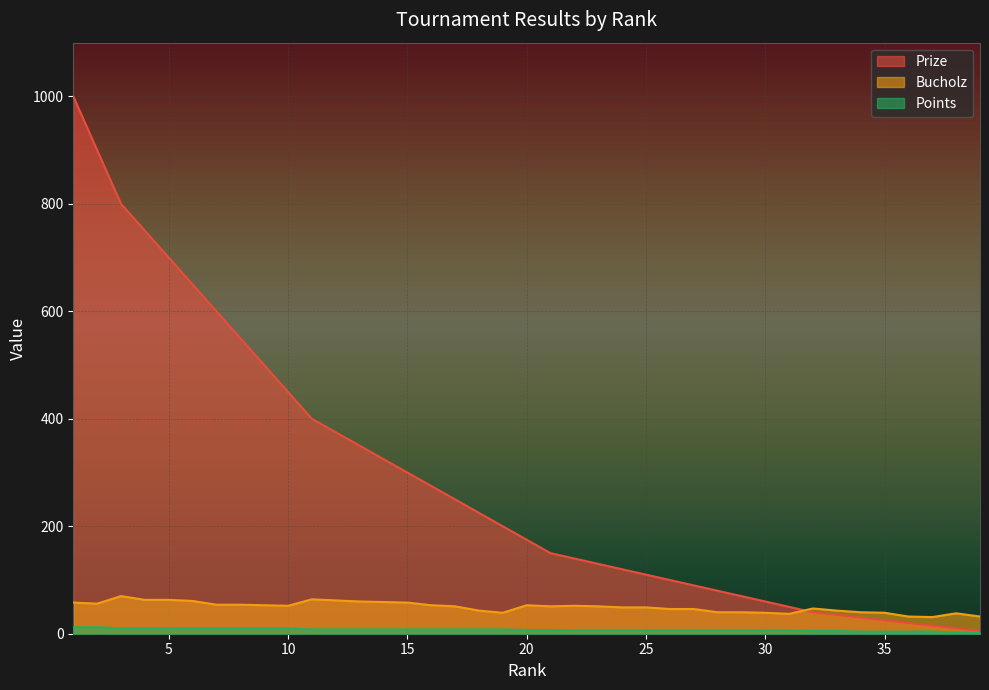

What is the value of the Points point at the 38th from the left?

2